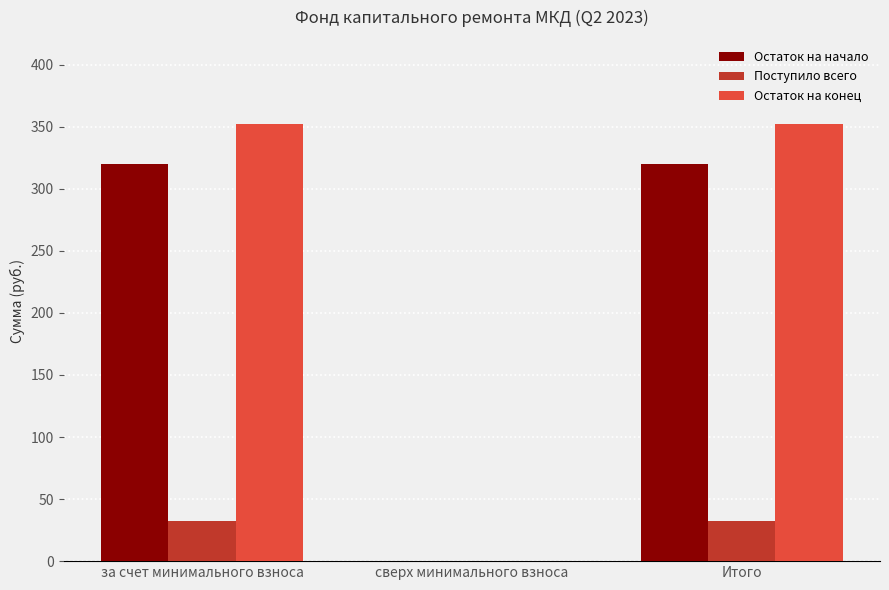

How many data points in Остаток на начало are above 319?

2